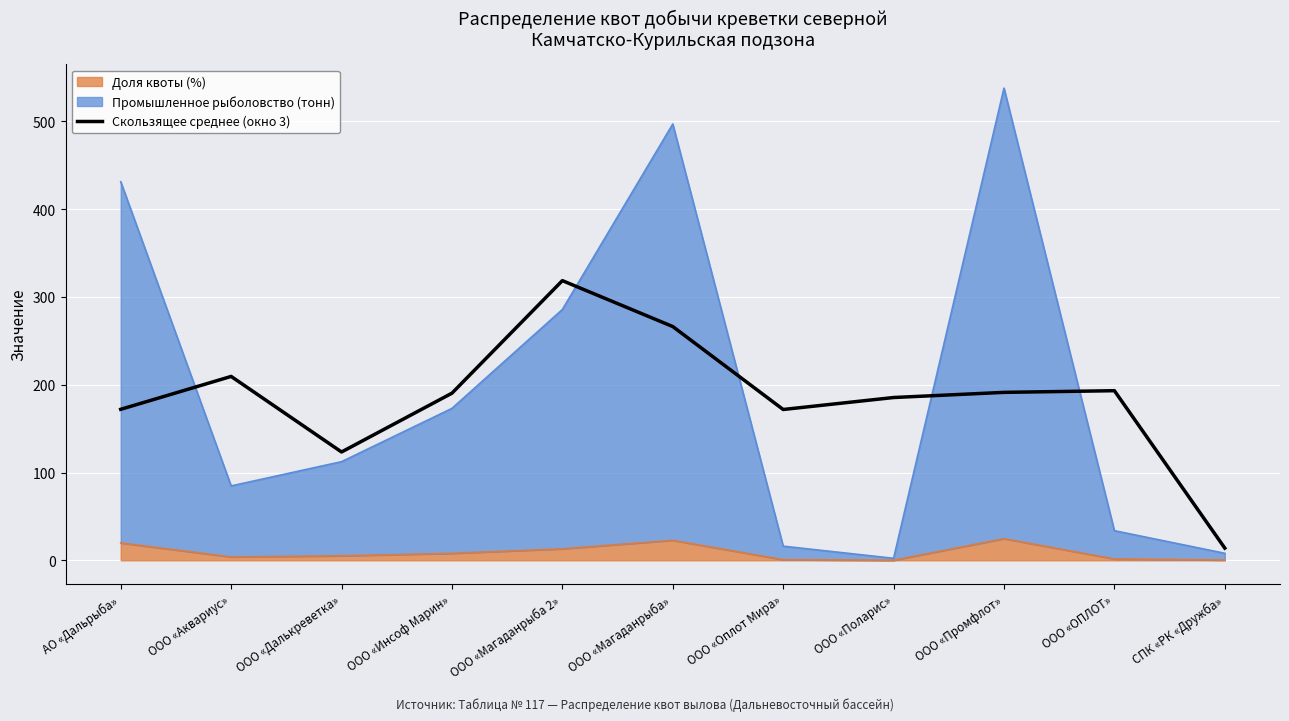

How many data points are less than 190?

5